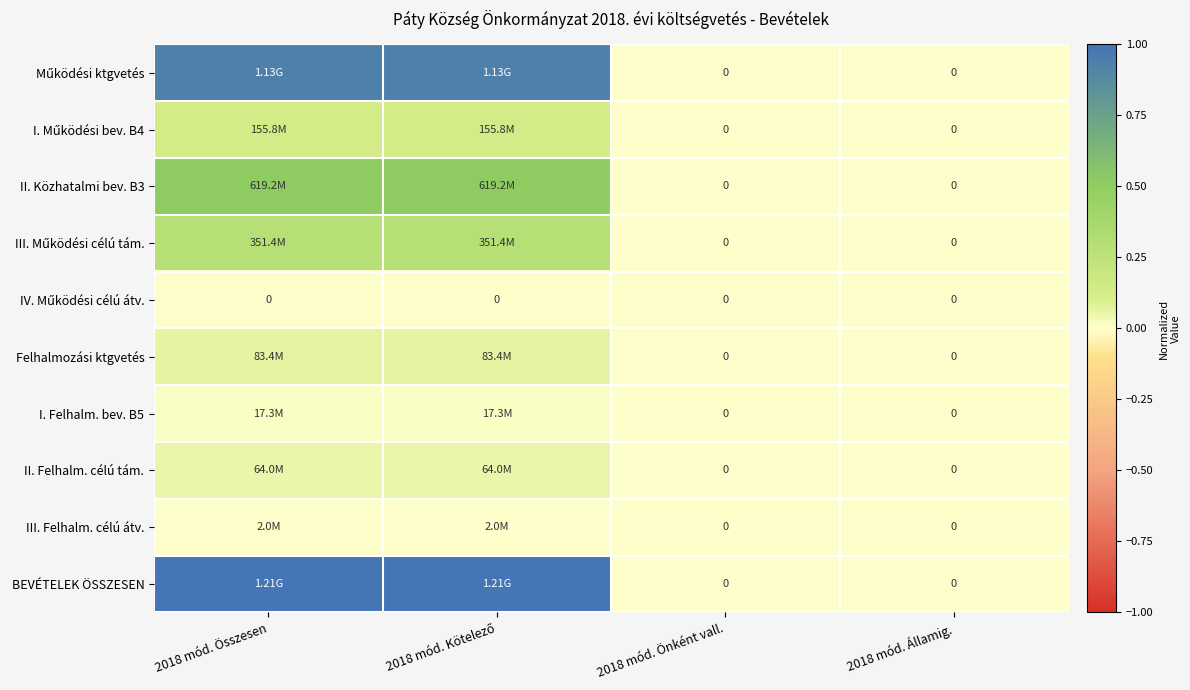

Is the value of Működési ktgvetés at 2018 mód. Önként vall. greater than the value of II. Felhalm. célú tám. at 2018 mód. Államig.?

No